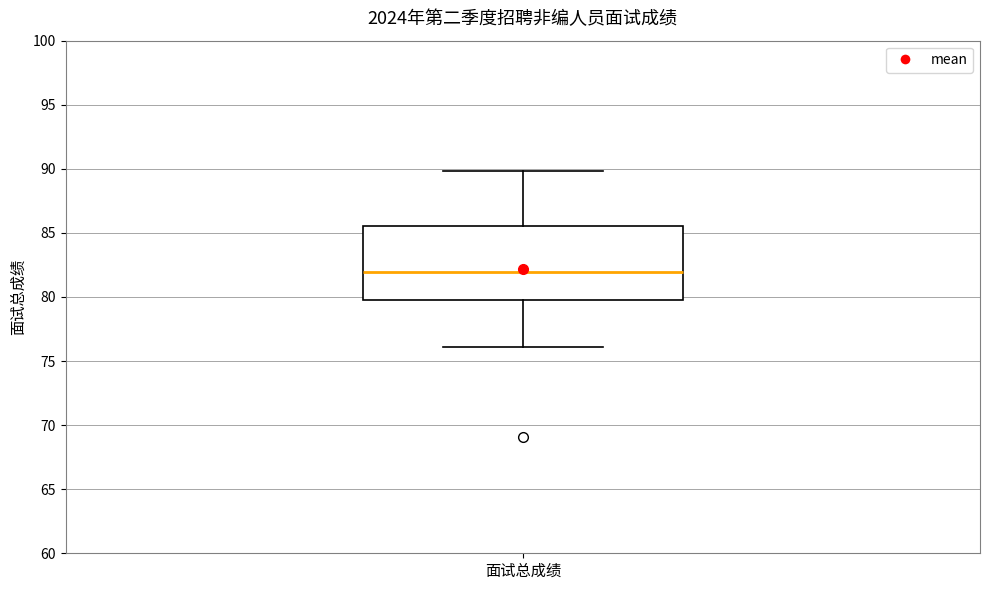

Where does the lower whisker of the box for 面试总成绩 end on the y-axis? The values are not printed on the chart, so give them approximately, as read against the axis.

76.0